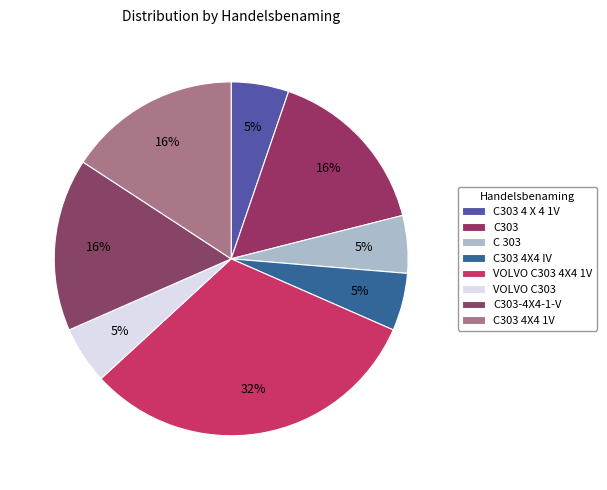

Does any single category account for the majority?

No